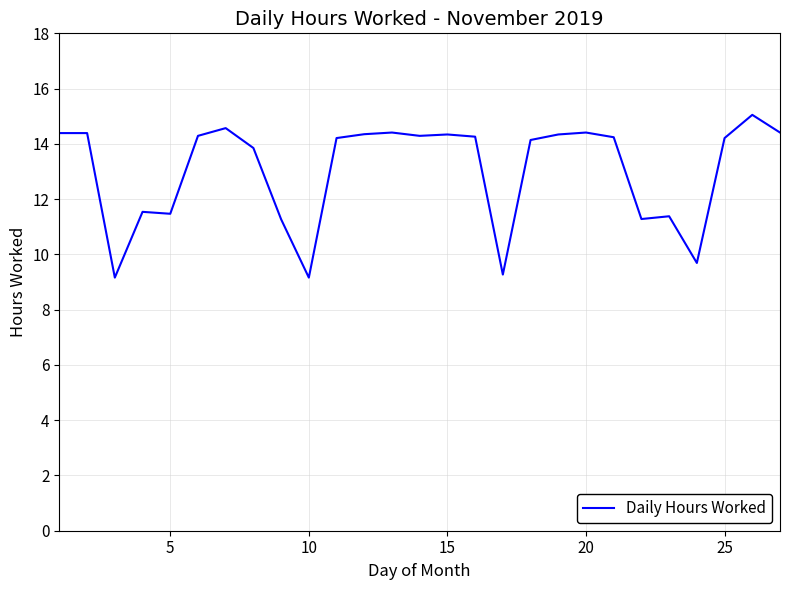

What is the difference between the maximum and minimum values?

5.9